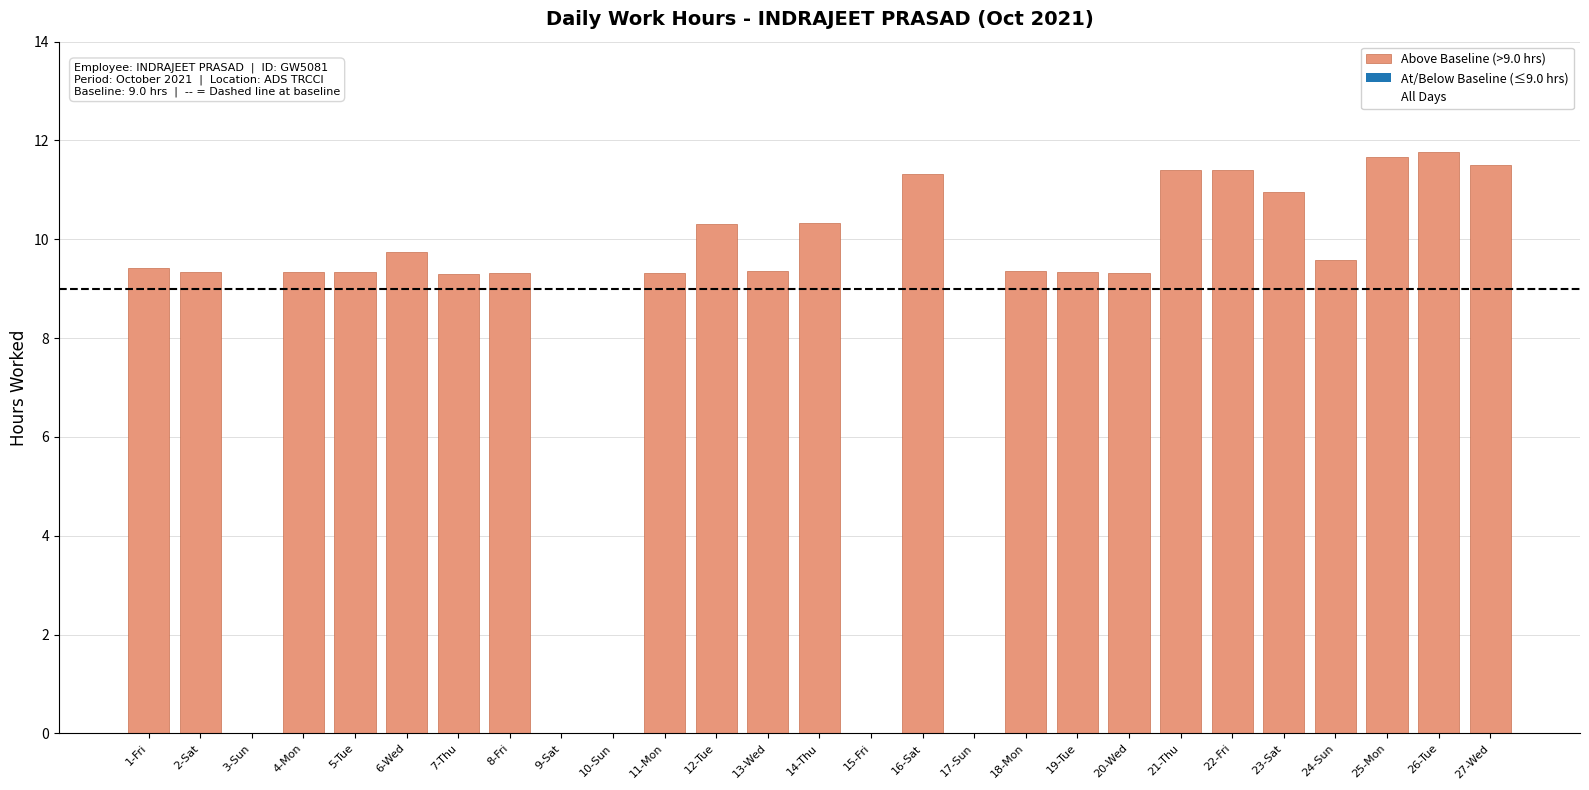

Does the chart contain any negative values?

No